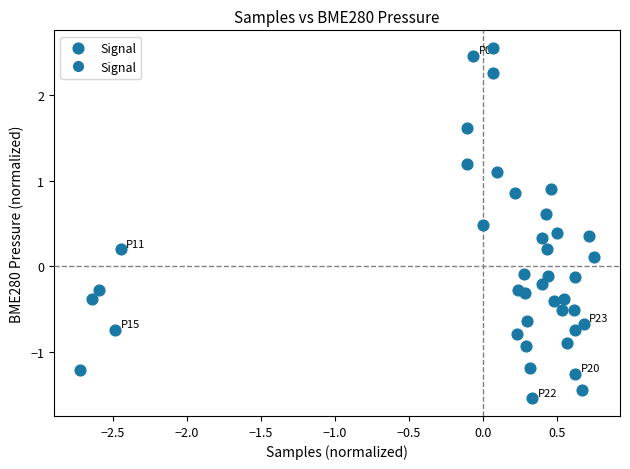

What is the range of X values (max minus min)?

3.5